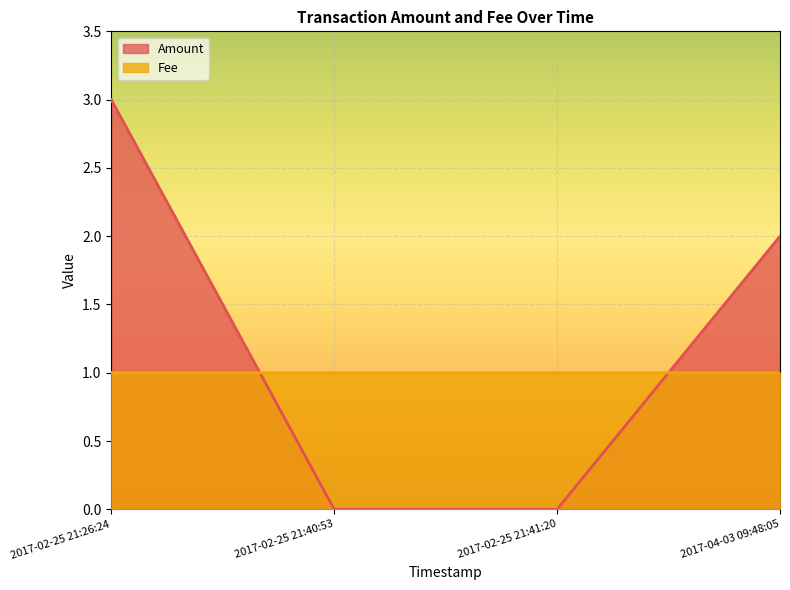

How many positive values does the Amount series have?

2